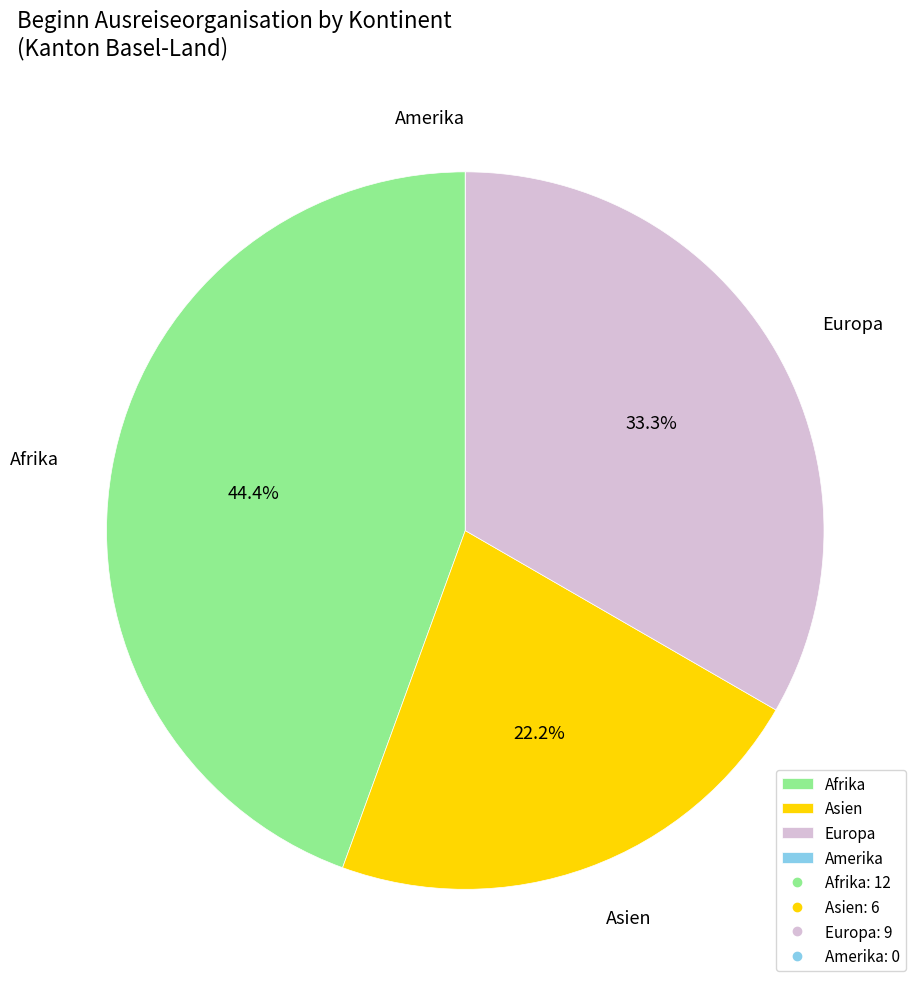

Approximately how many times larger is the value at Asien compared to Afrika?

0.5